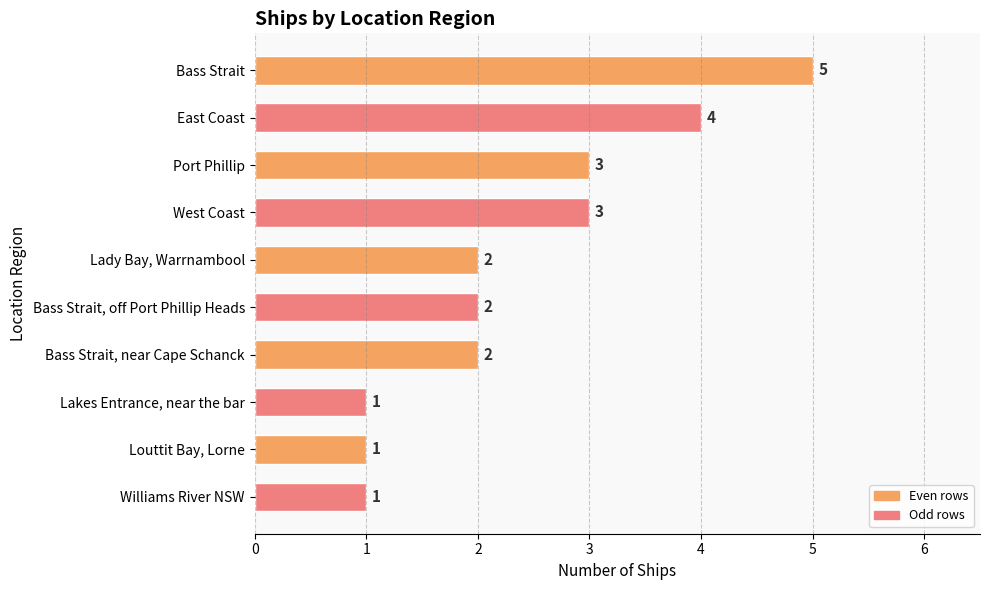

Count the values in the range 1 to 3.

8